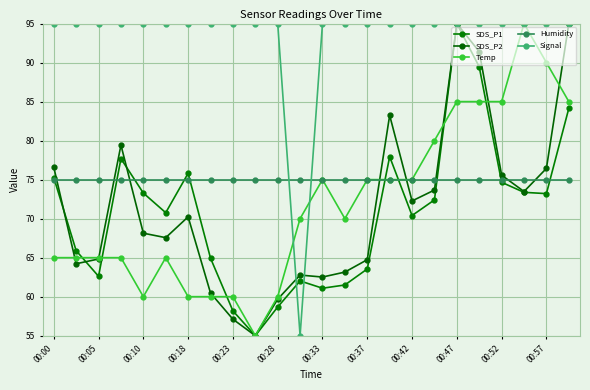

How many lines are shown in the chart?

5